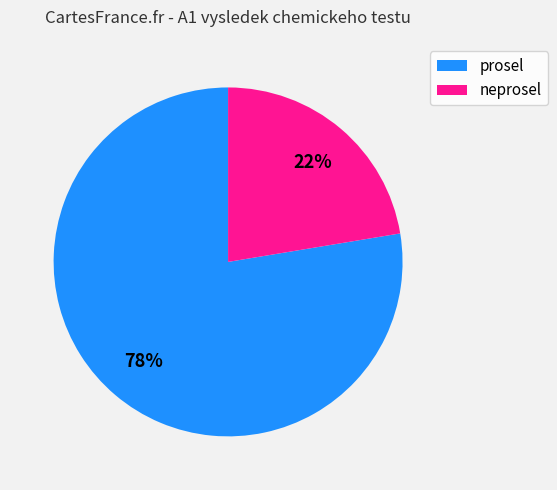

Is the sum of prosel and neprosel greater than half?

Yes